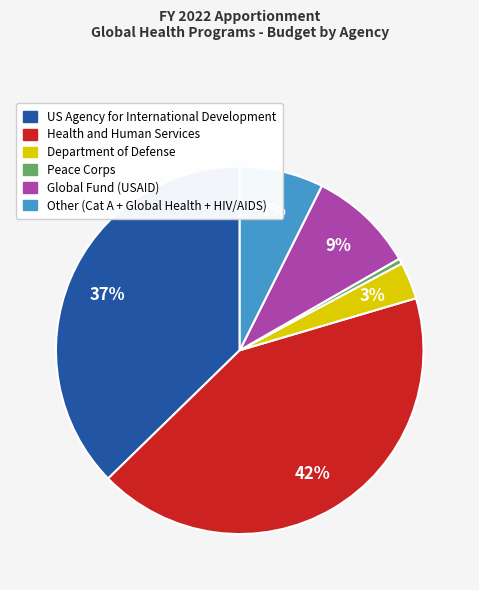

Is the sum of Department of Defense and Global Fund (USAID) greater than half?

No